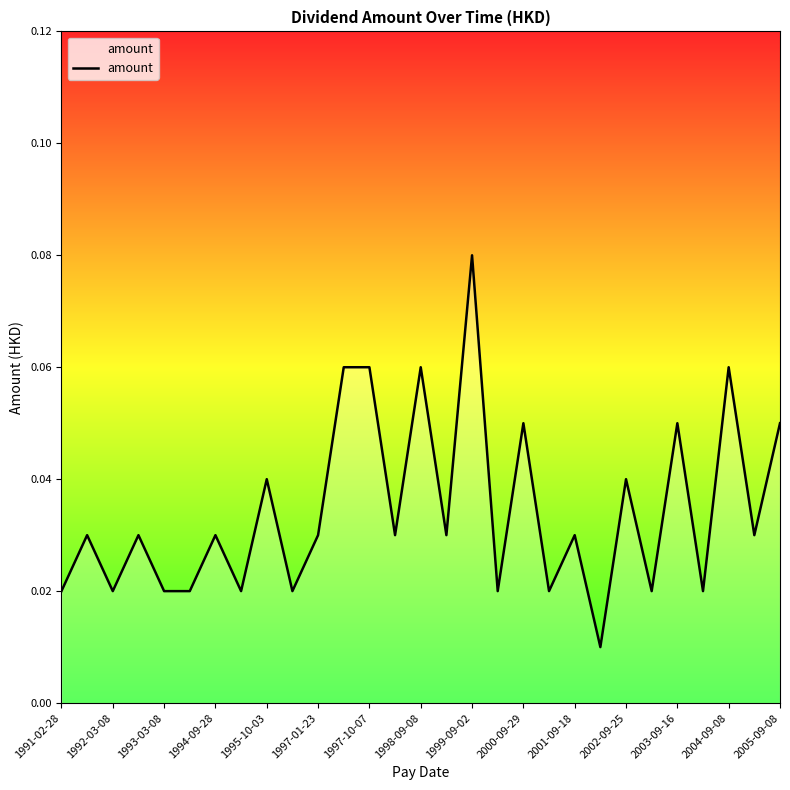

How many lines are shown in the chart?

1